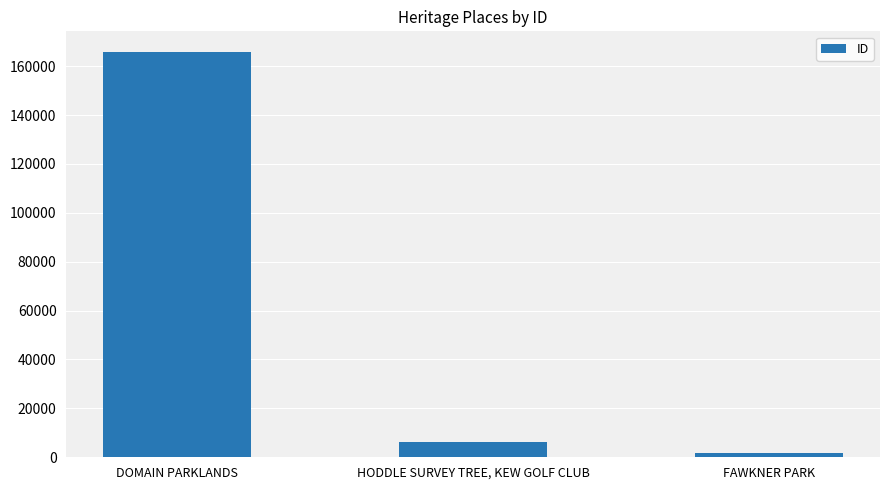

Reading right to left, transcribe all the data shown in this chart.

1953	6049	165951